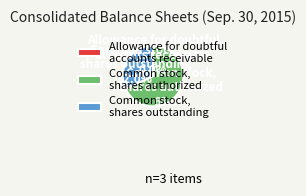

Which has a higher value, Common stock, shares outstanding or Common stock, shares authorized?

Common stock, shares authorized